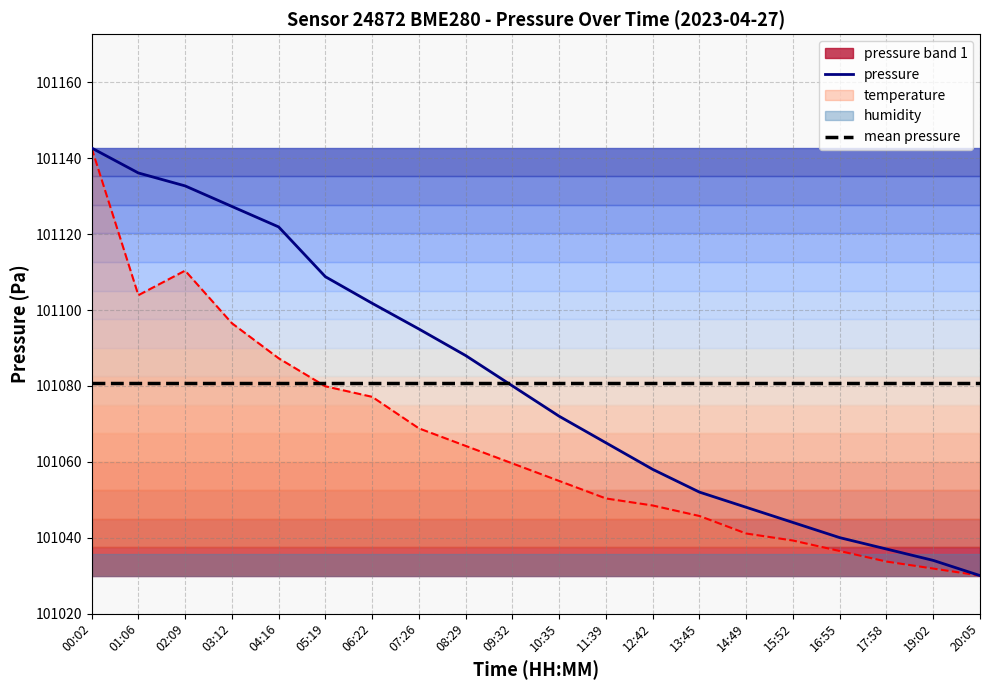

The pressure series shows 150730.5 at 01:06. True or false?

False